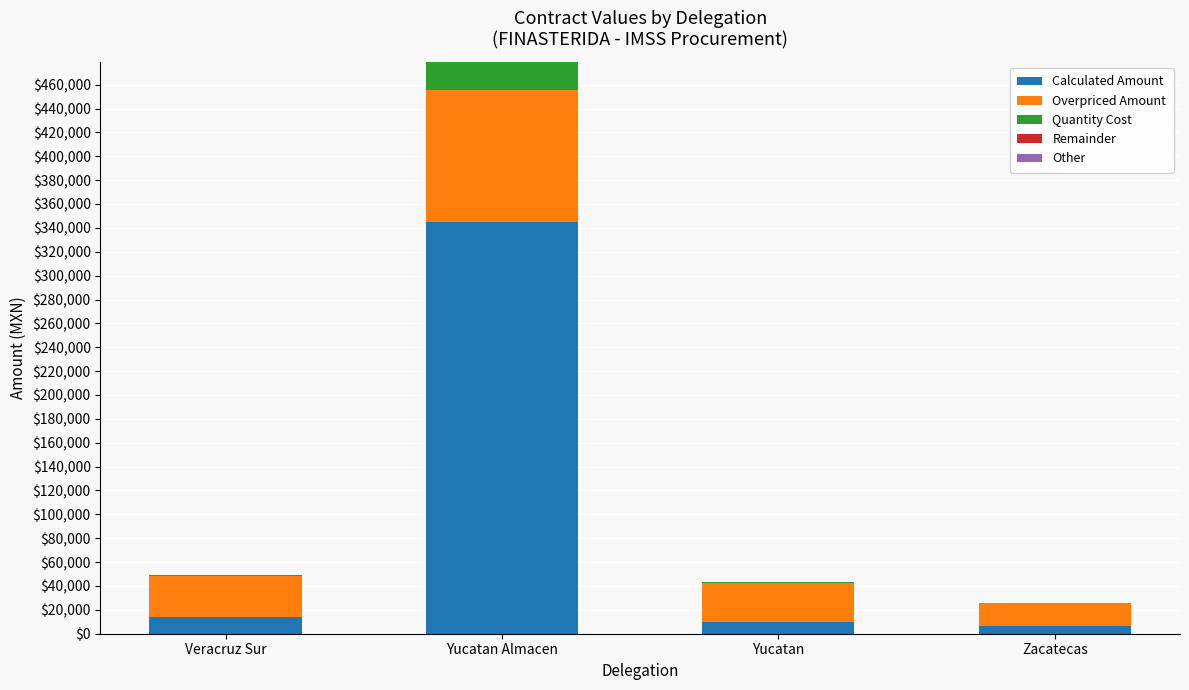

Are the bars grouped side by side (vs. stacked)?

No